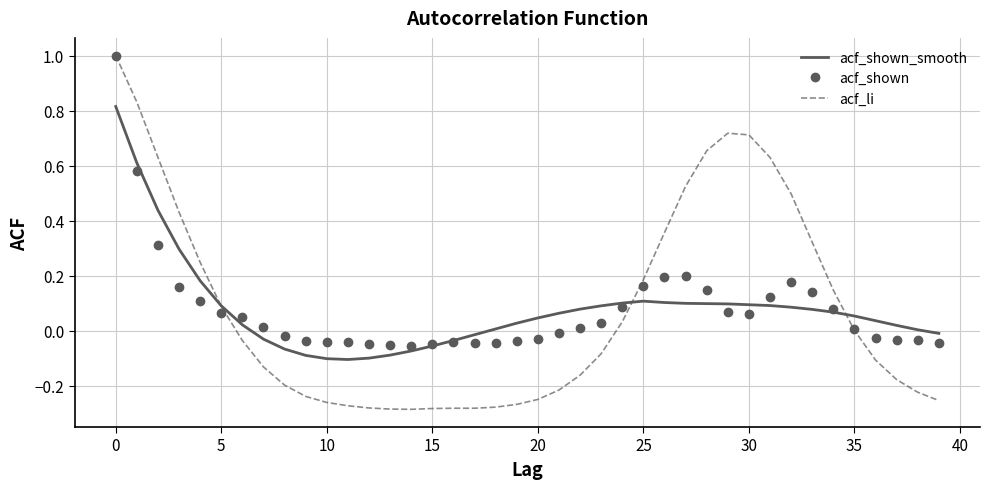

List the series in order of their overall mean, highest first.

acf_li, acf_shown_smooth, acf_shown